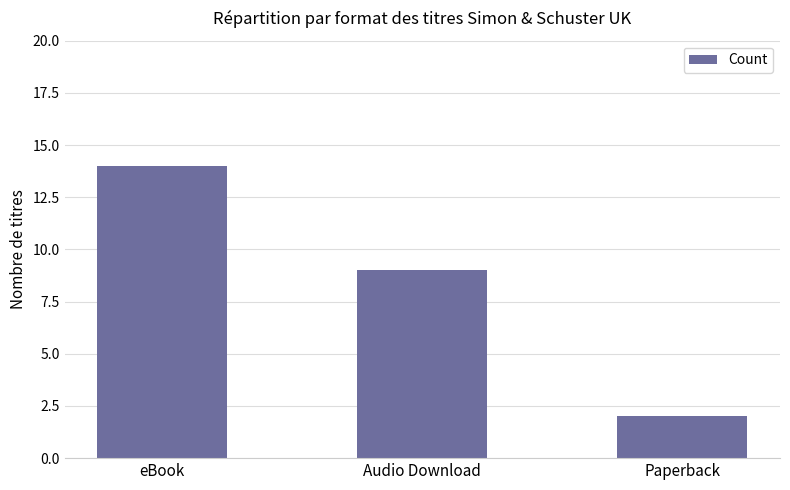

What is the maximum value shown in the chart?

14